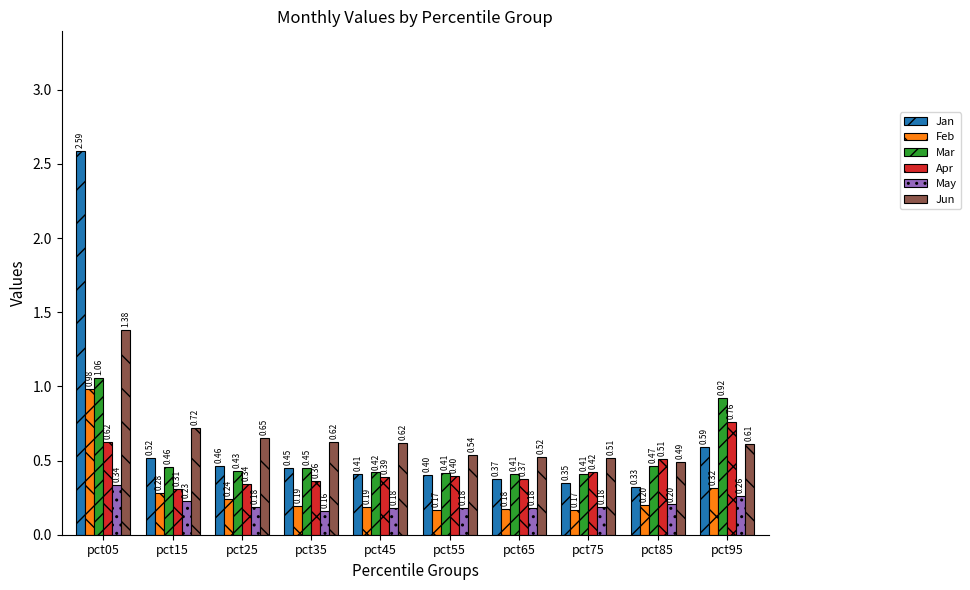

What is the total value across all series at pct85?

2.2